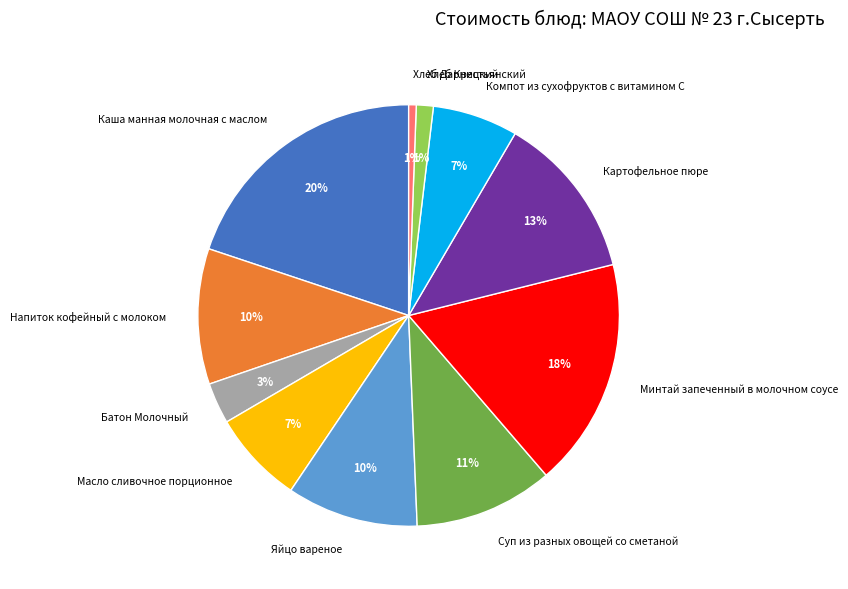

How many segments does this pie chart have?

11